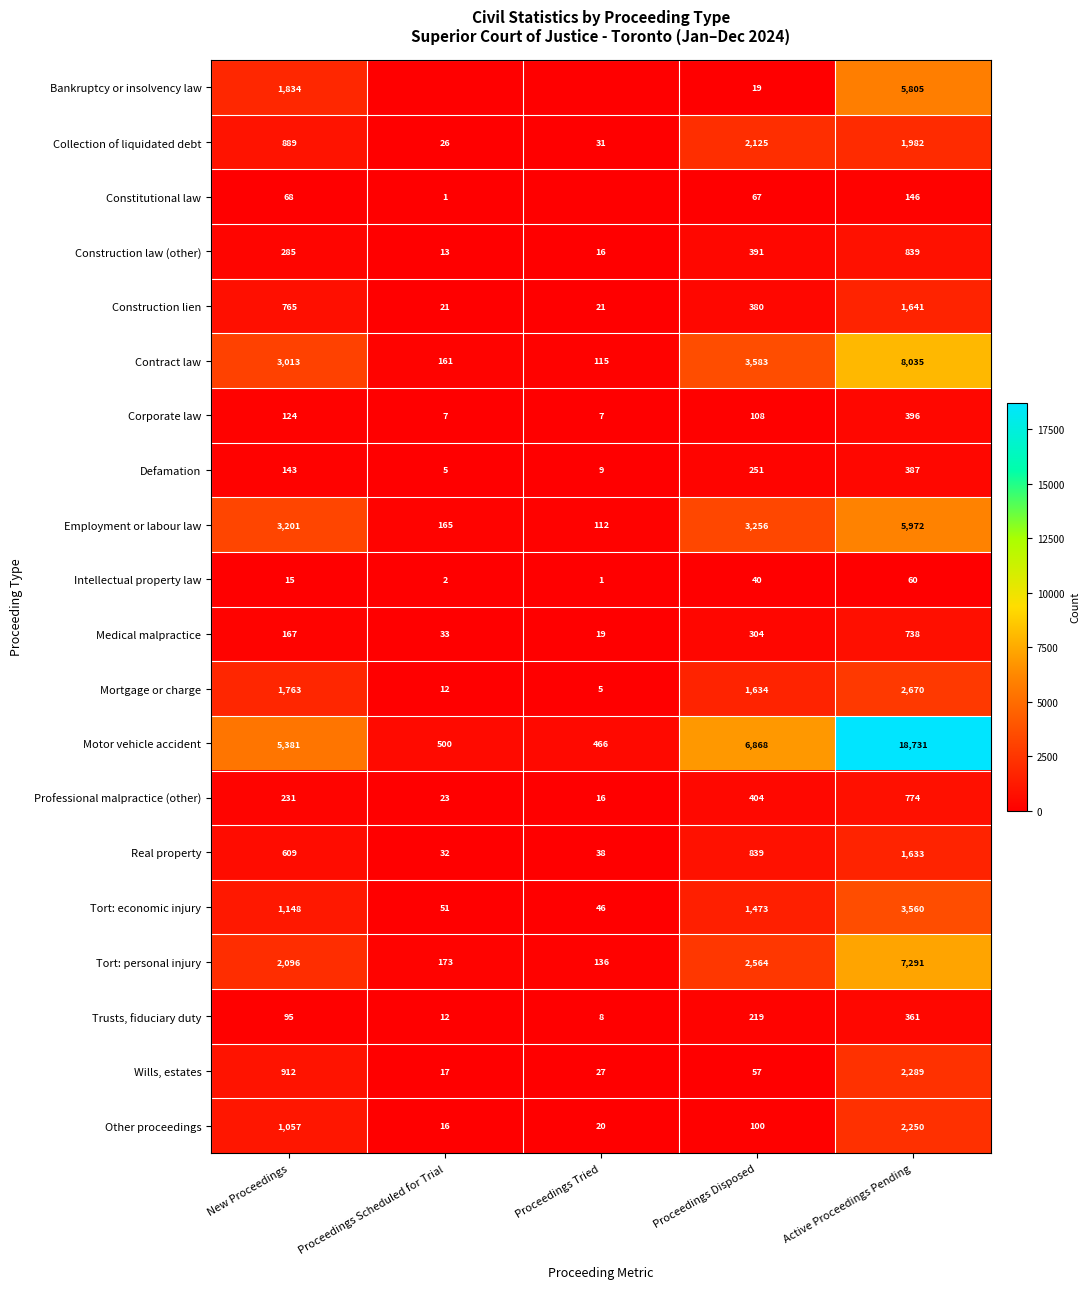

The value of Construction lien at Proceedings Scheduled for Trial is 31. True or false?

False